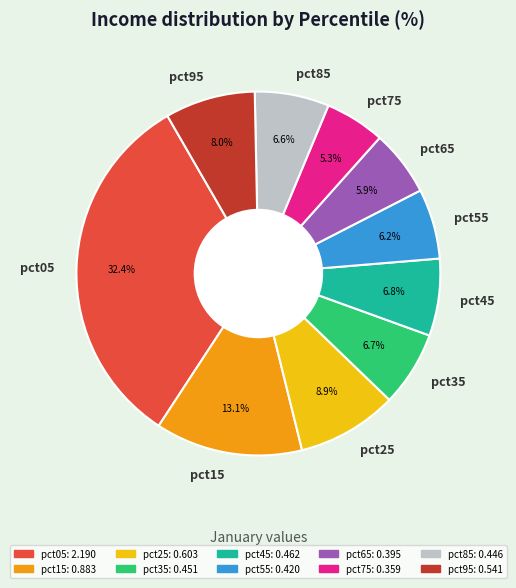

True or false: pct65 accounts for 6% of the total.

True